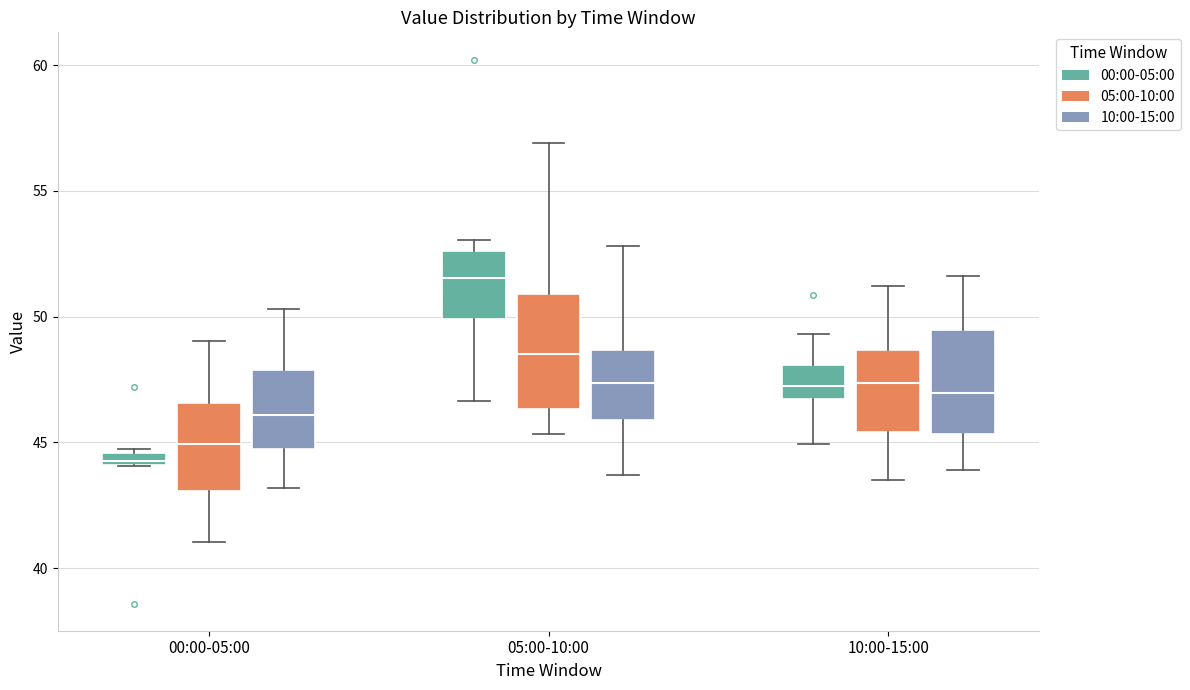

Which box has the highest median line?

05:00-10:00 (00:00-05:00)